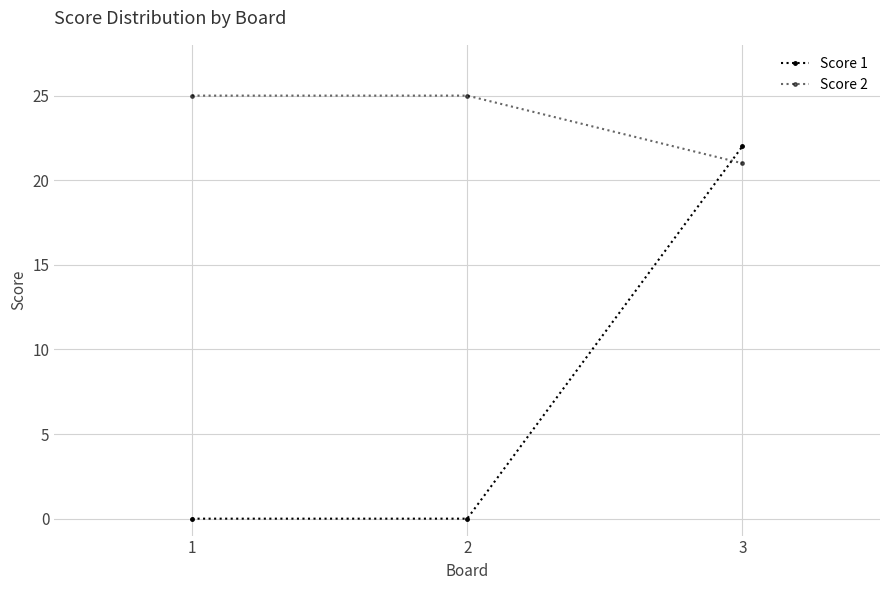

How many Score 2 values are between 21 and 25?

3